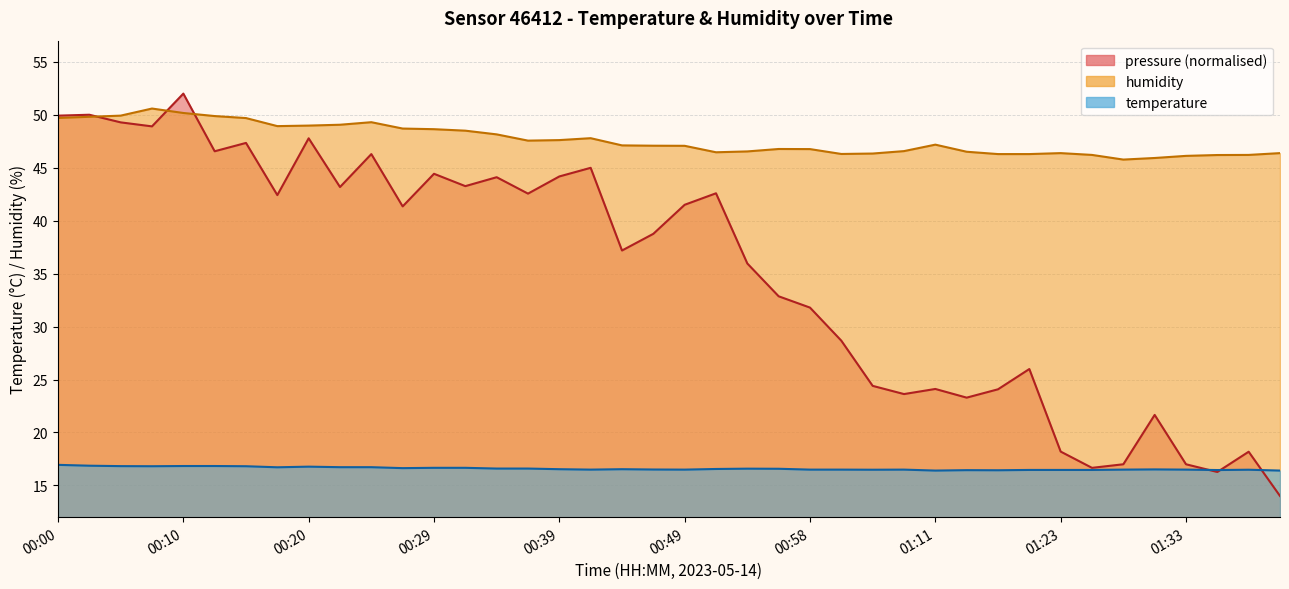

How many series are shown in this chart?

2